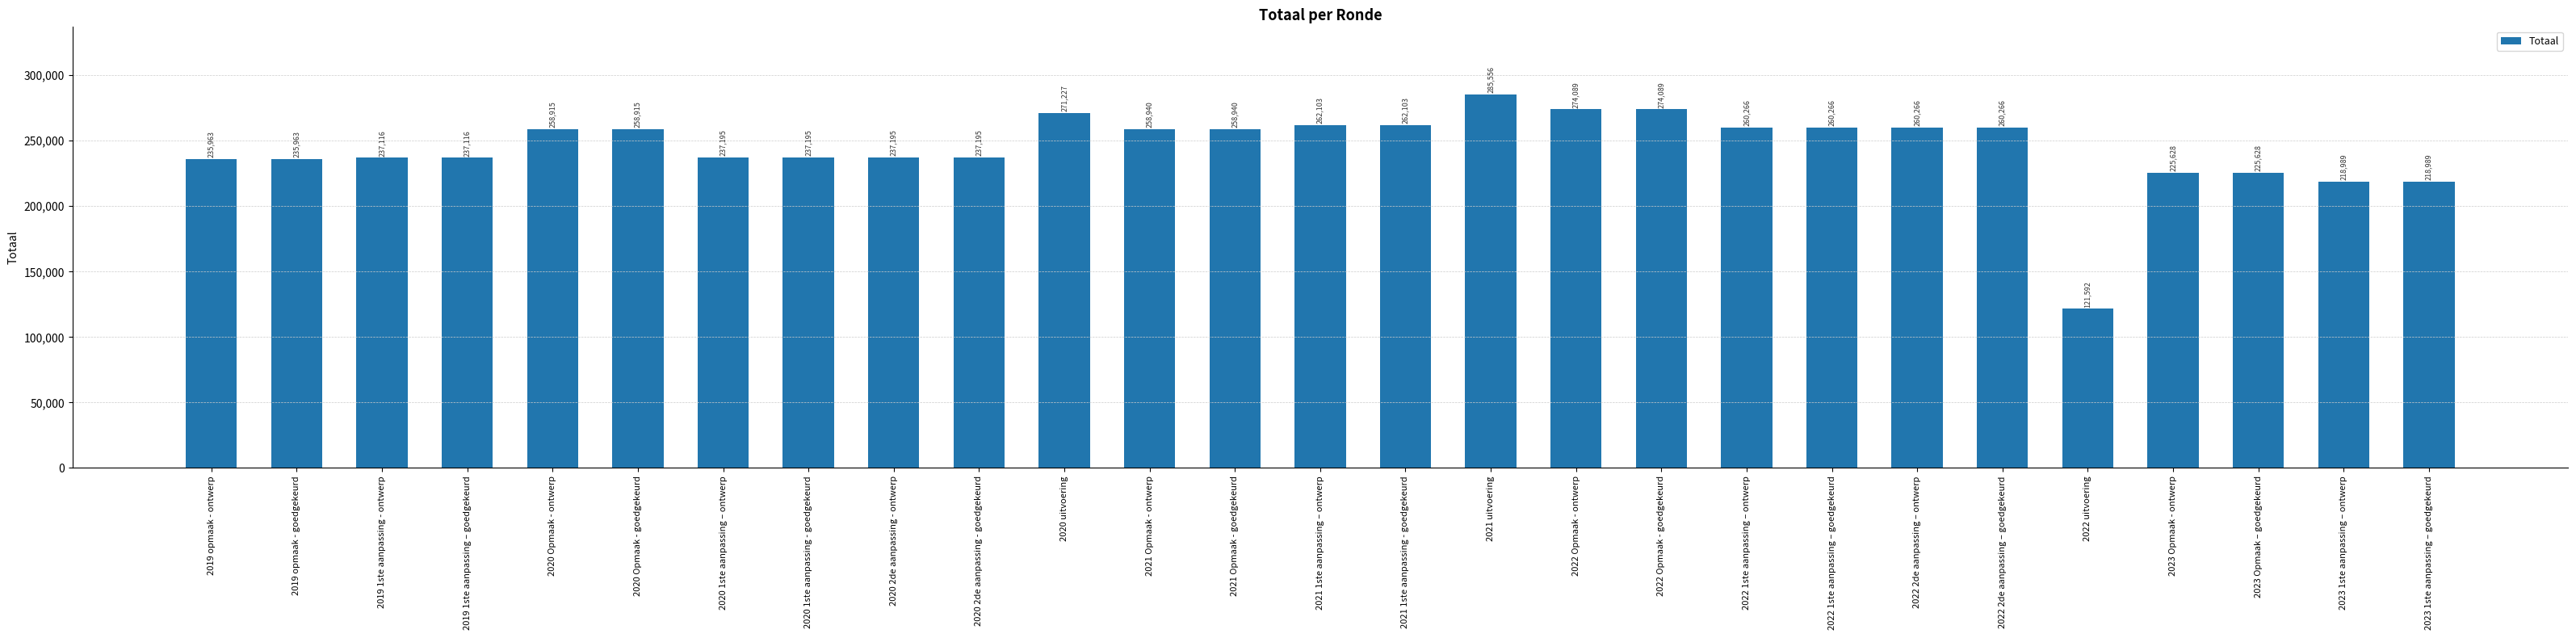

Reading right to left, what are all the values shown in this chart?

2023 1ste aanpassing – goedgekeurd=218989	2023 1ste aanpassing – ontwerp=218989	2023 Opmaak – goedgekeurd=225628	2023 Opmaak - ontwerp=225628	2022 uitvoering=121592	2022 2de aanpassing – goedgekeurd=260266	2022 2de aanpassing – ontwerp=260266	2022 1ste aanpassing – goedgekeurd=260266	2022 1ste aanpassing – ontwerp=260266	2022 Opmaak - goedgekeurd=274089	2022 Opmaak - ontwerp=274089	2021 uitvoering=285556	2021 1ste aanpassing - goedgekeurd=262103	2021 1ste aanpassing – ontwerp=262103	2021 Opmaak - goedgekeurd=258940	2021 Opmaak - ontwerp=258940	2020 uitvoering=271227	2020 2de aanpassing - goedgekeurd=237195	2020 2de aanpassing - ontwerp=237195	2020 1ste aanpassing - goedgekeurd=237195	2020 1ste aanpassing – ontwerp=237195	2020 Opmaak - goedgekeurd=258915	2020 Opmaak - ontwerp=258915	2019 1ste aanpassing – goedgekeurd=237116	2019 1ste aanpassing - ontwerp=237116	2019 opmaak - goedgekeurd=235963	2019 opmaak - ontwerp=235963